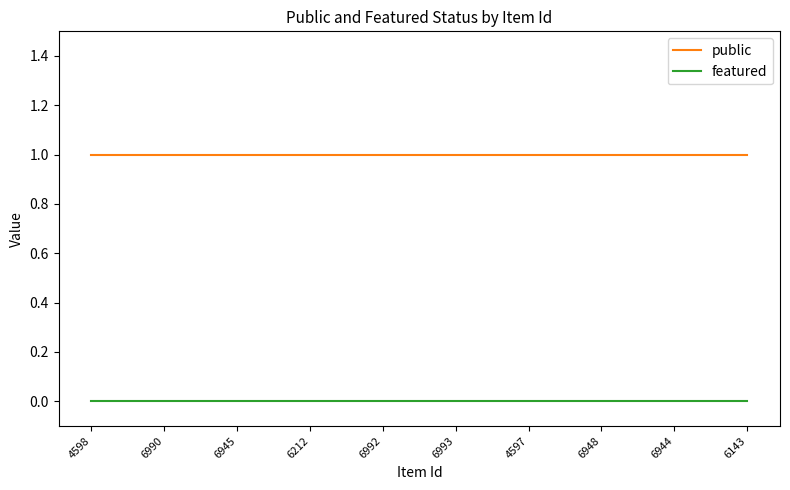

What is the sum of the public values at 6990 and 6993?

2